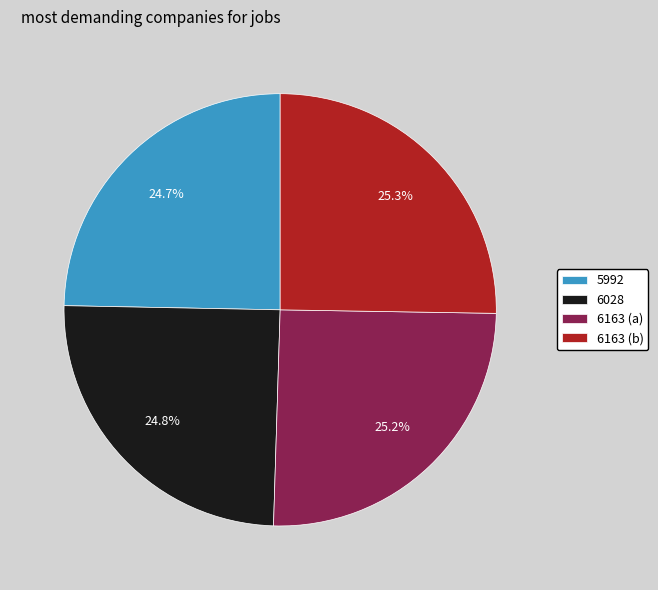

Does 6028 represent more than half of the total?

No